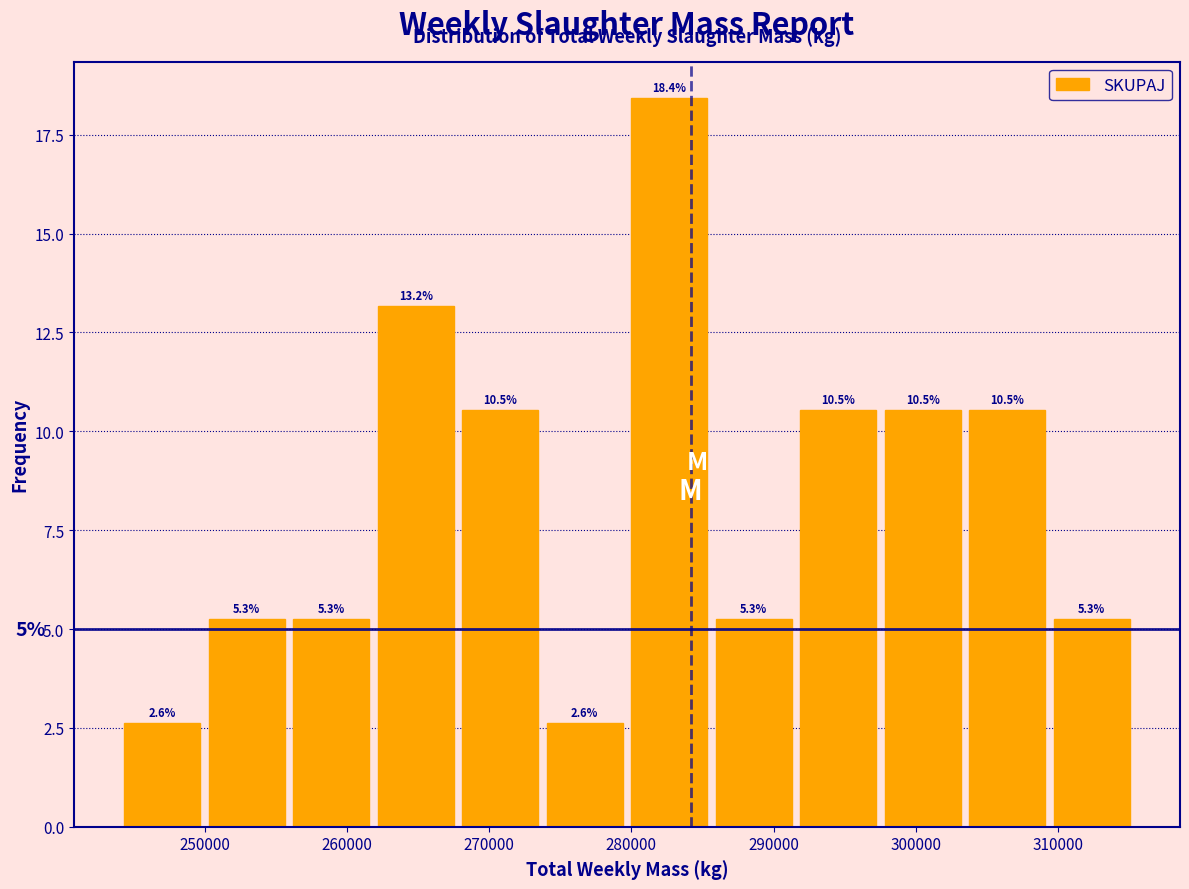

Which range on the x-axis has the tallest bar?

280000 to 286000